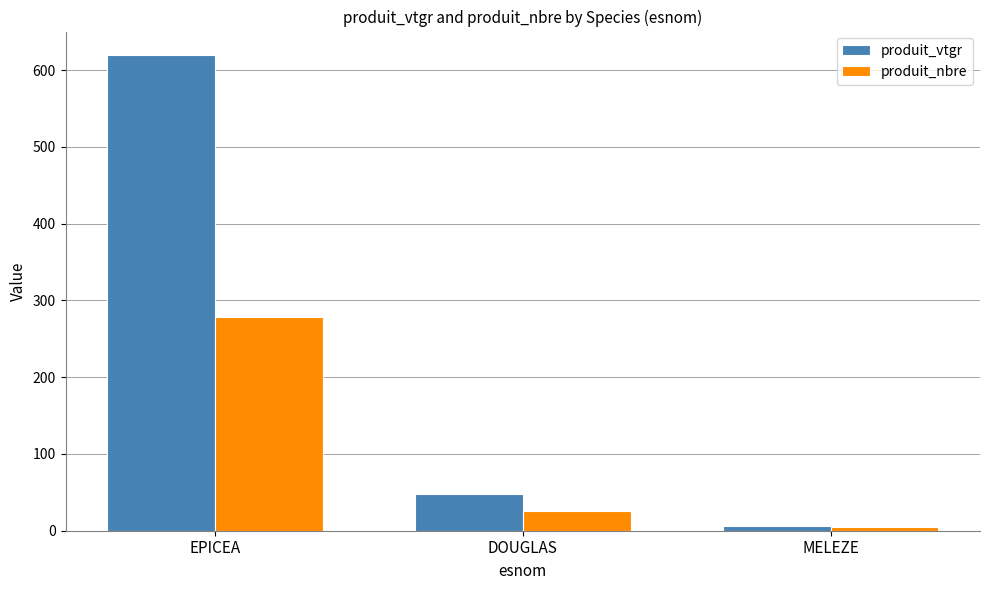

What is the difference between the produit_nbre values at EPICEA and DOUGLAS?

253.0